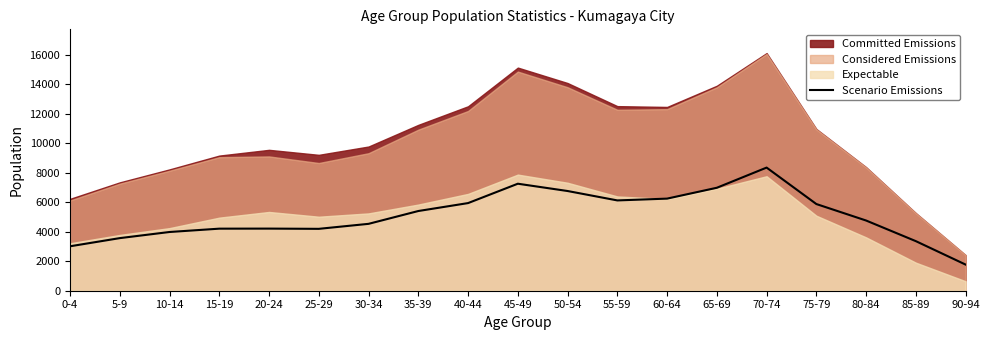

What value does the data have at 80-84, to the nearest 100?

4800